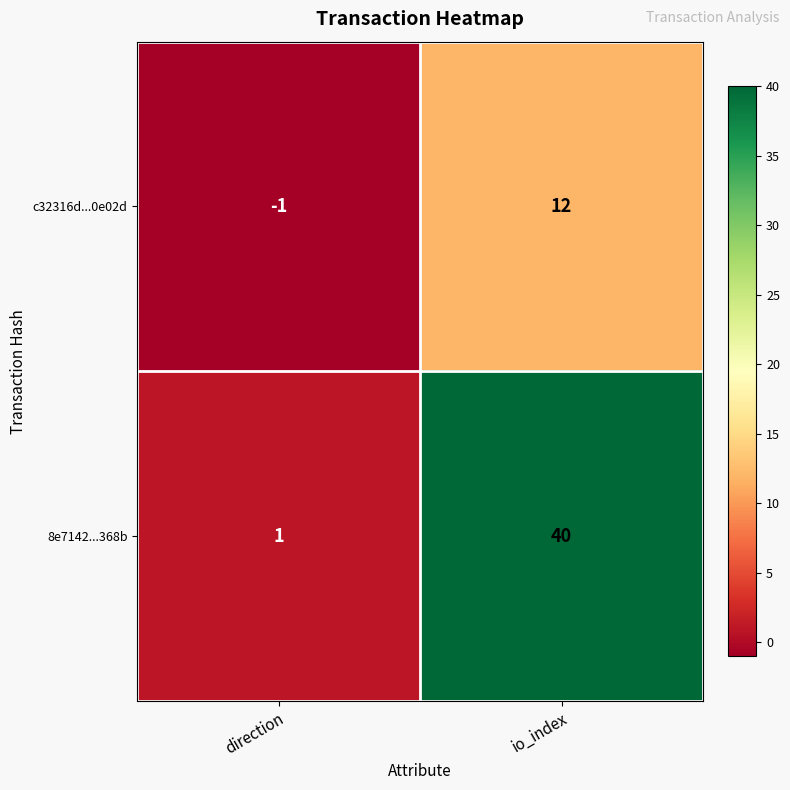

Reading left to right, extract all data points from this chart.

c32316d...0e02d: -1	12
8e7142...368b: 1	40